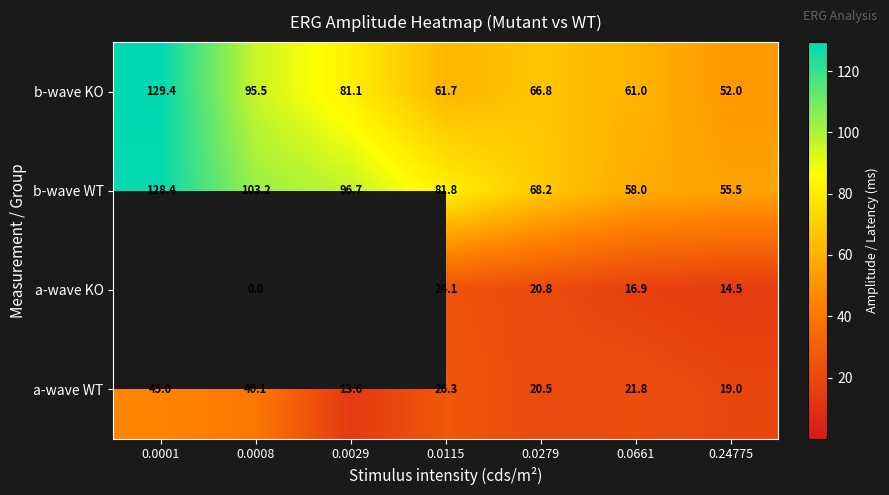

What is the spread (max minus min) of values at 0.0029?

83.1